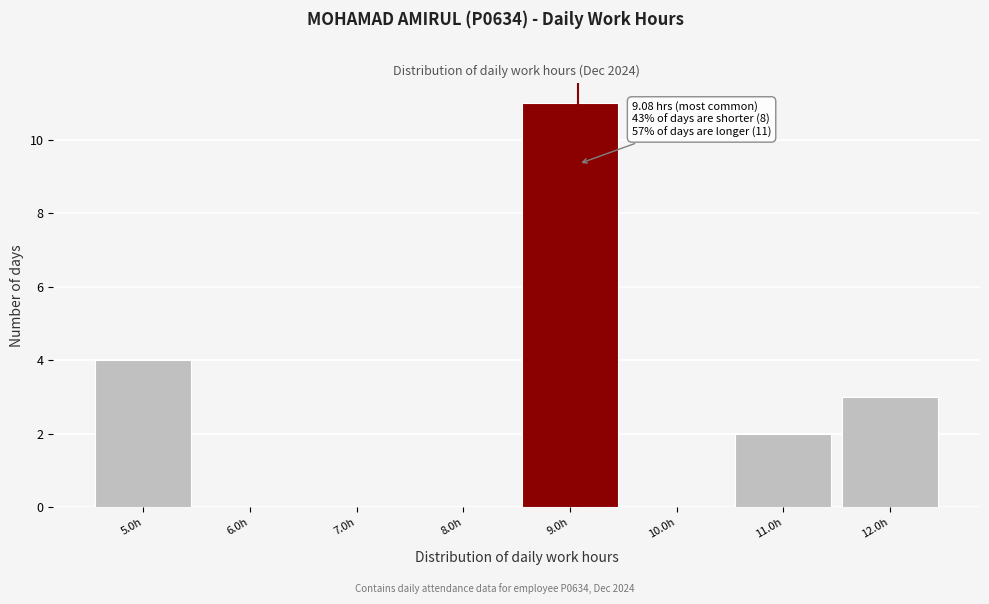

Over which range of the x-axis is the bar tallest?

8.5 to 9.5